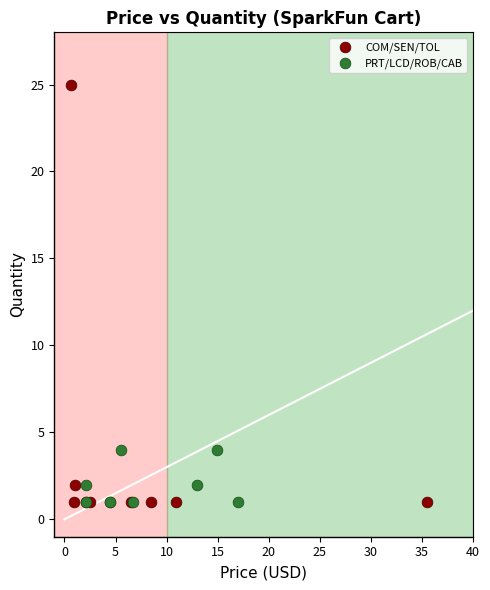

Which series contains the highest Y value?

COM/SEN/TOL